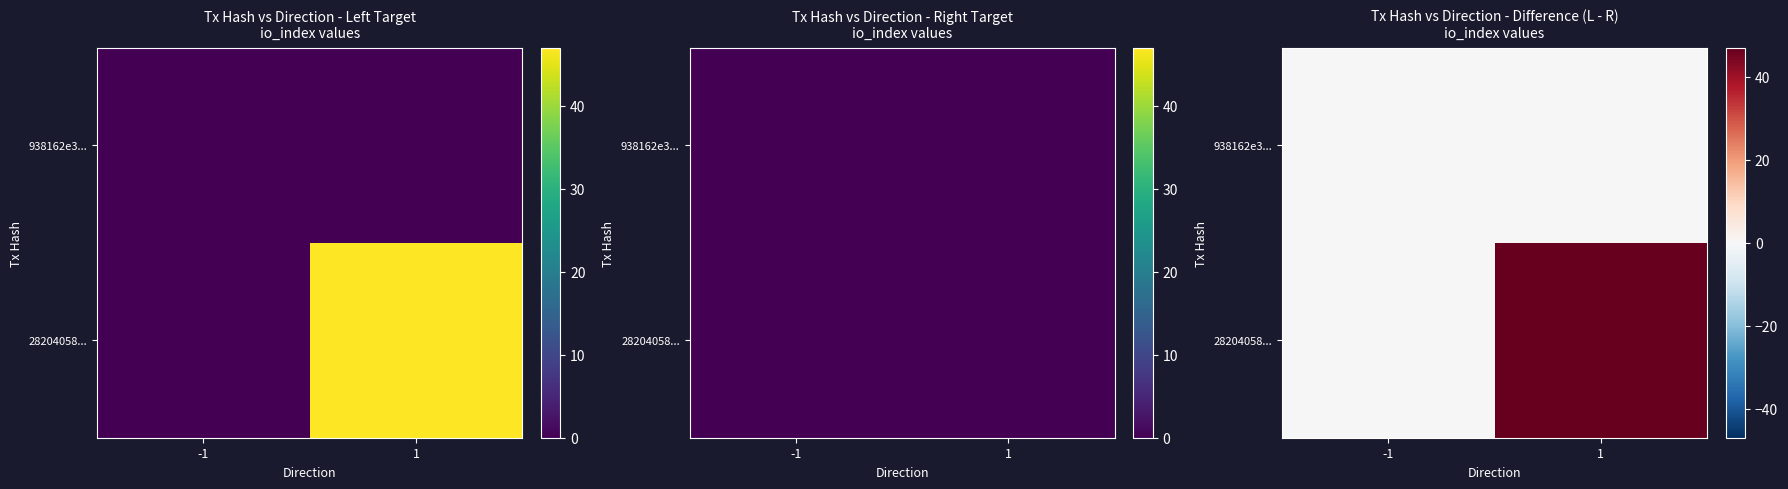

What is the difference between the maximum and minimum values in the 28204058... series?

47